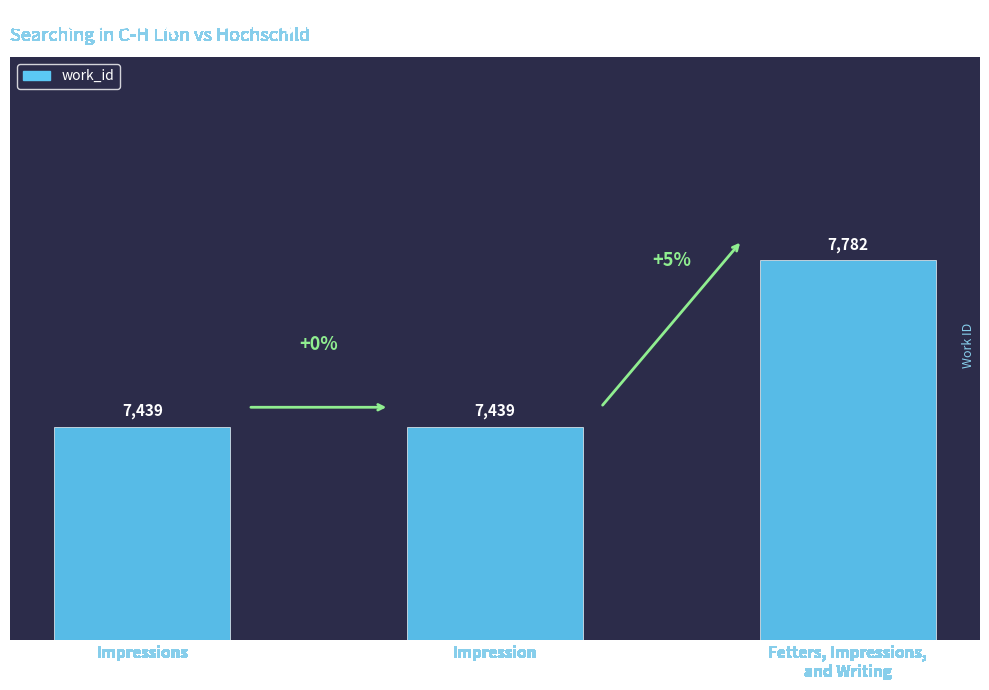

Between Fetters, Impressions,
and Writing and Impressions, which is larger?

Fetters, Impressions,
and Writing